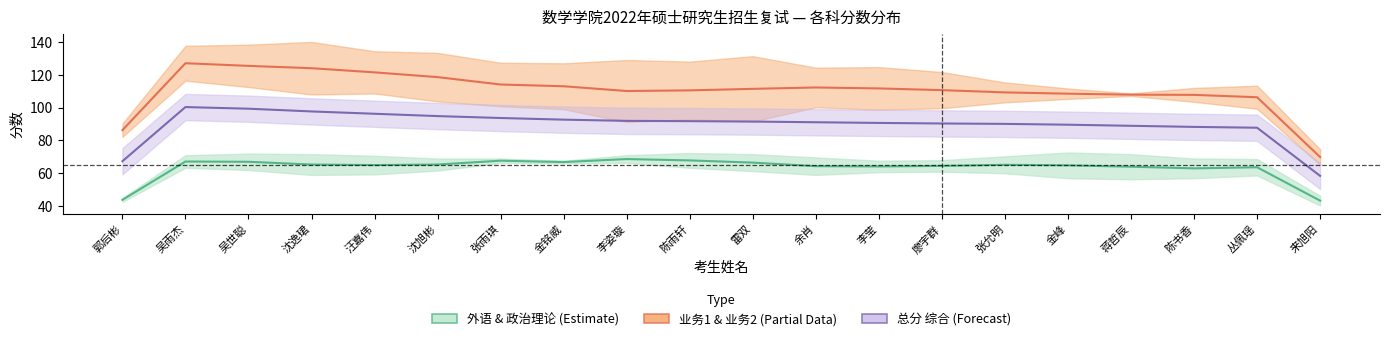

At which category does 外语 & 政治理论 (Estimate) reach its first local peak?

吴雨杰